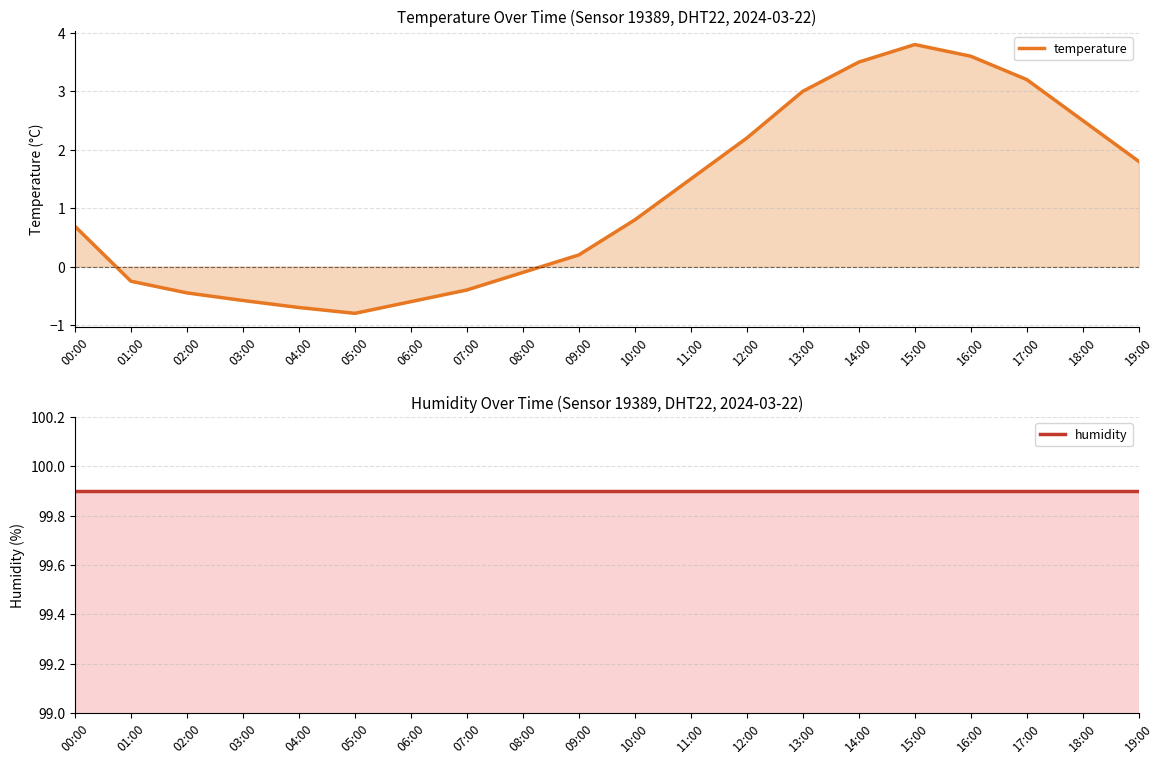

Which series changed the most between 13:00 and 14:00?

temperature